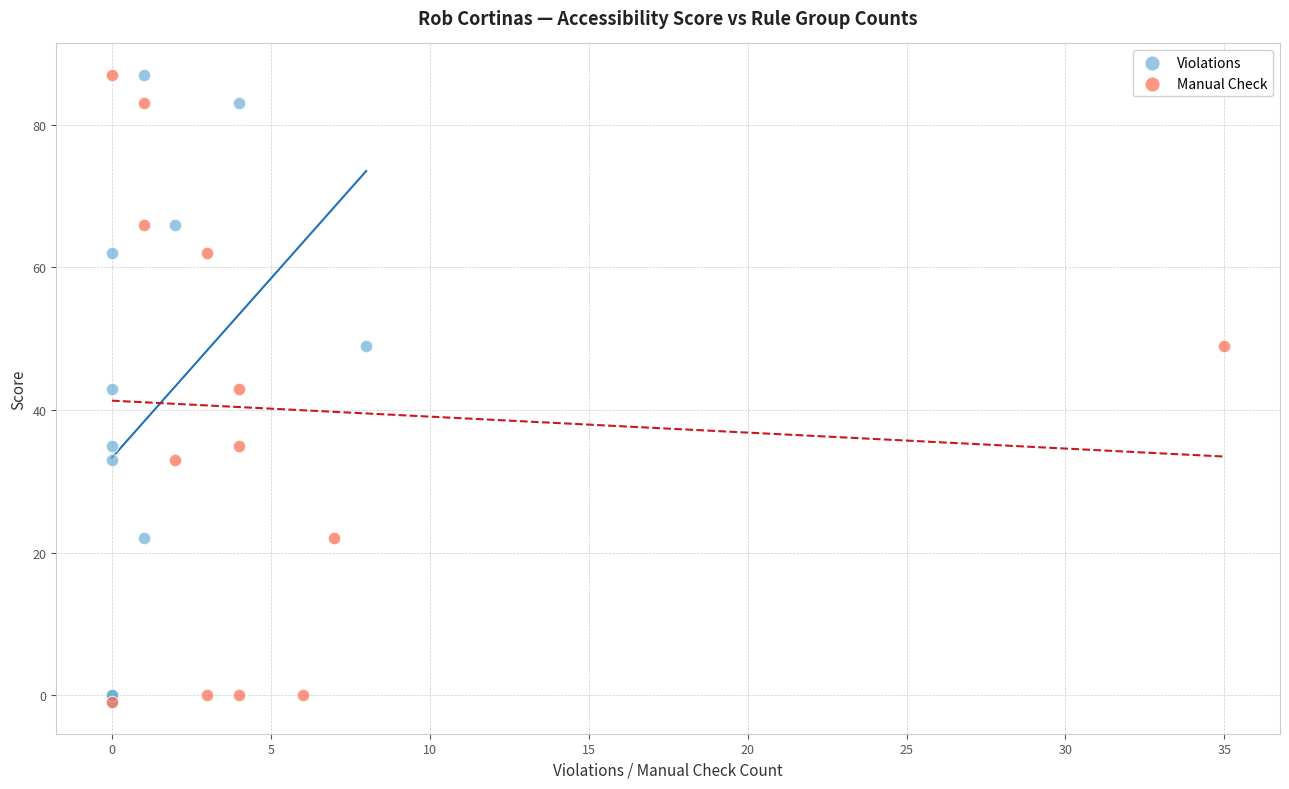

What are all the series names shown in the legend?

Violations, Manual Check